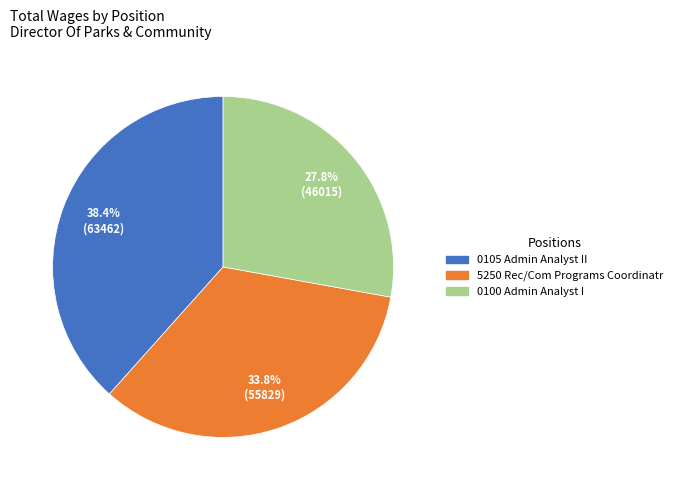

Which category has the smallest portion of the pie?

0100 Admin Analyst I